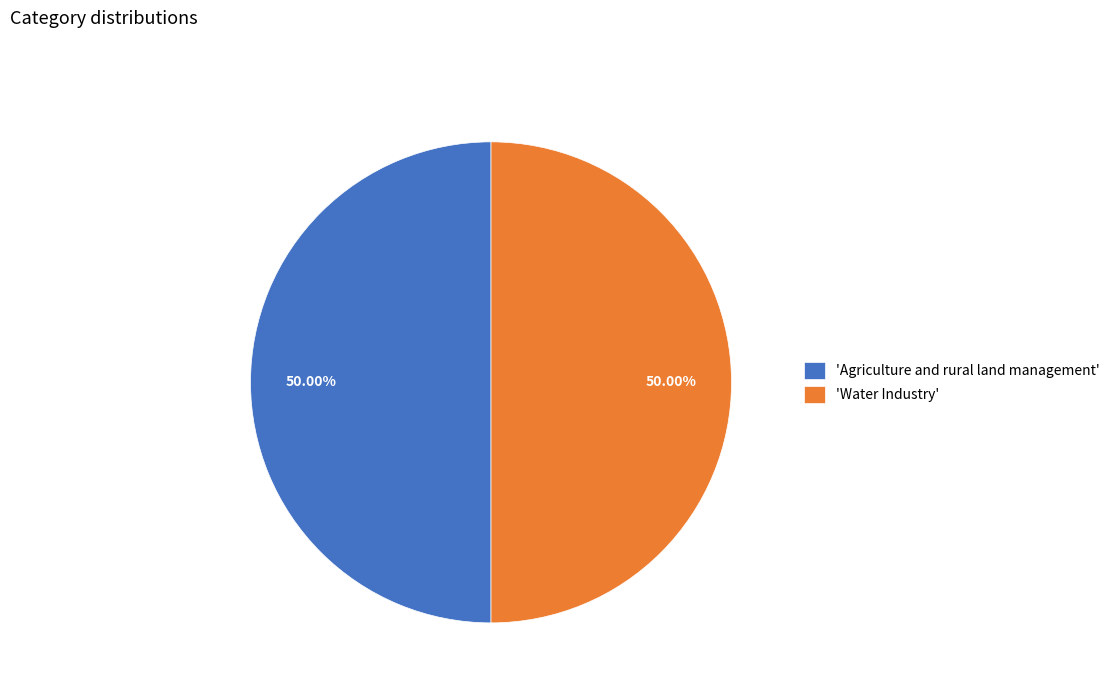

What is the ratio of the value at 'Agriculture and rural land management' to the value at 'Water Industry'?

1.0